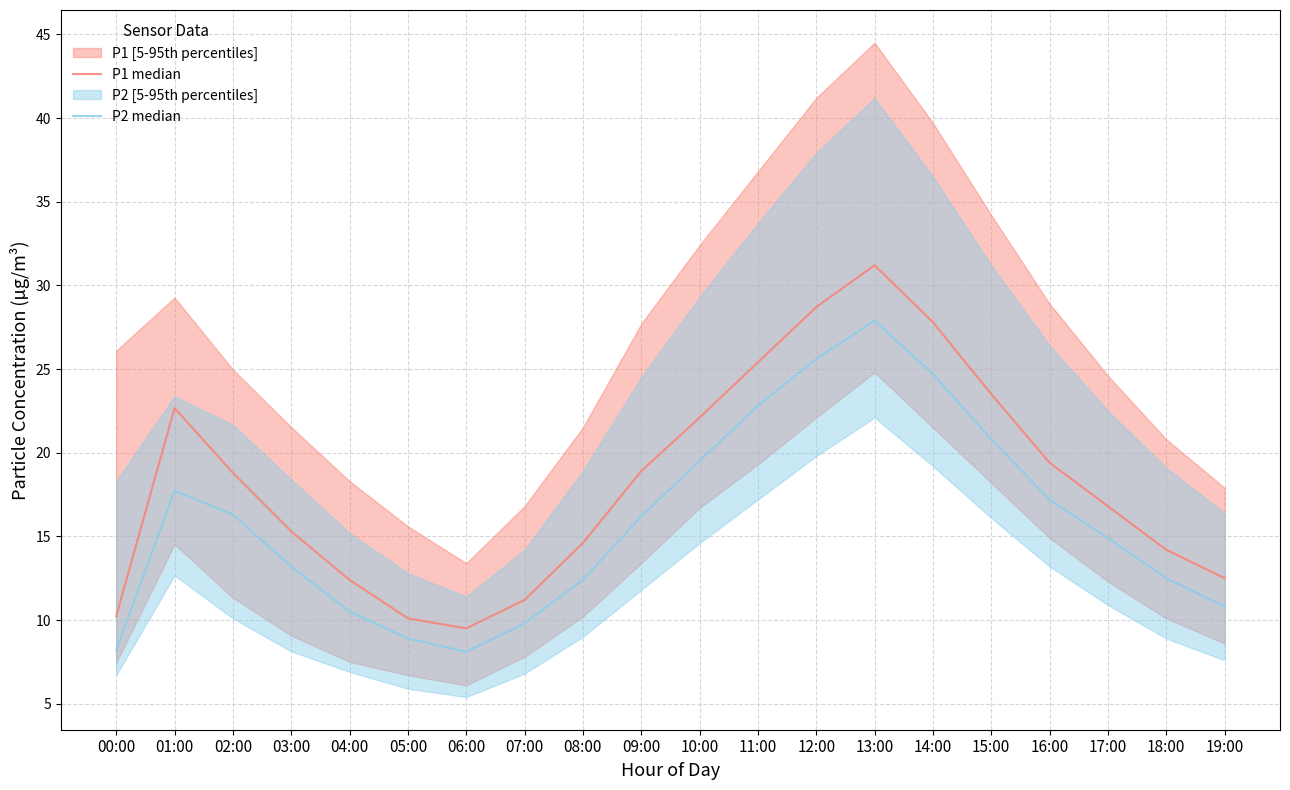

At which category is the sum across all series the highest?

13:00